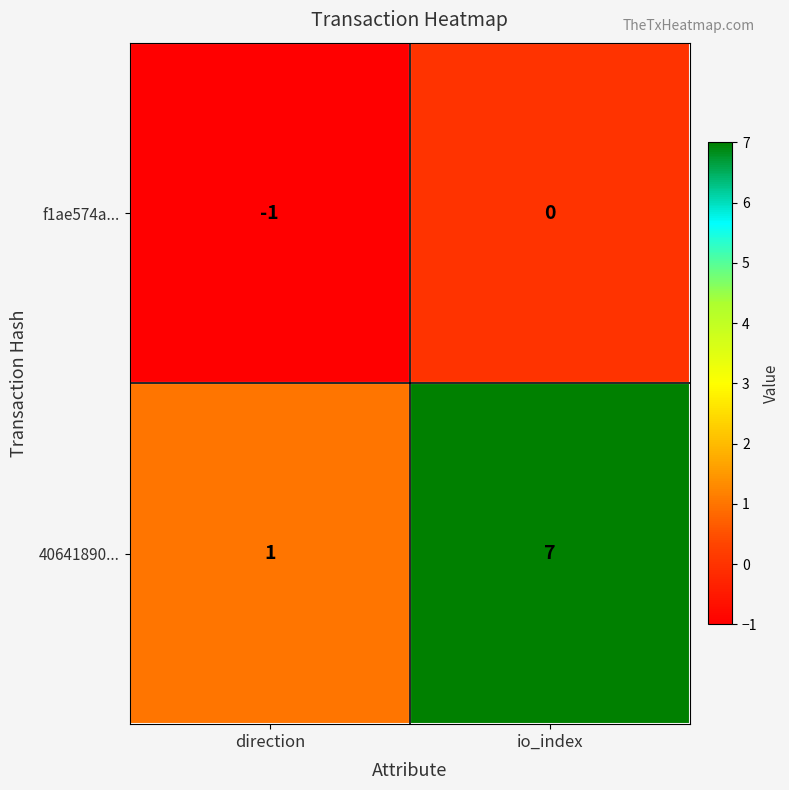

What is the difference between the 40641890... values at io_index and direction?

6